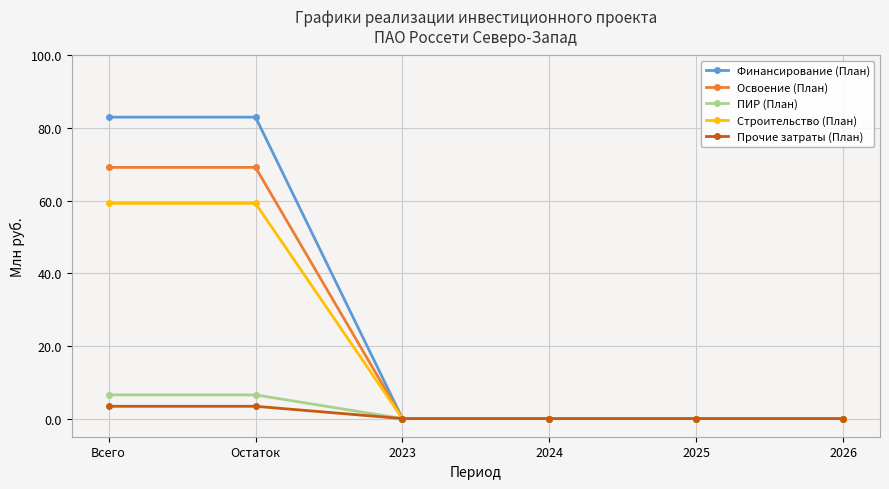

What is the maximum value for Освоение (План)?

69.2